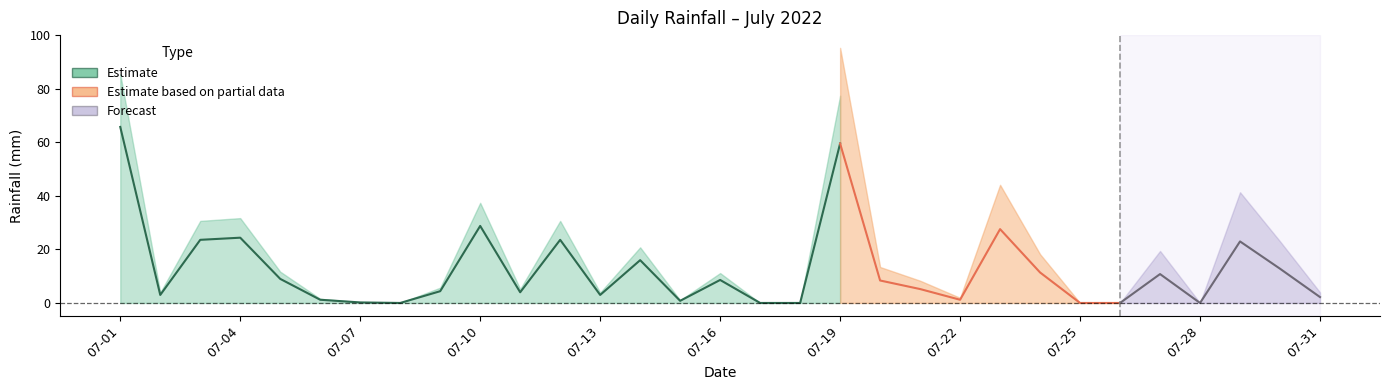

Which category has the highest value across all series?

07-01